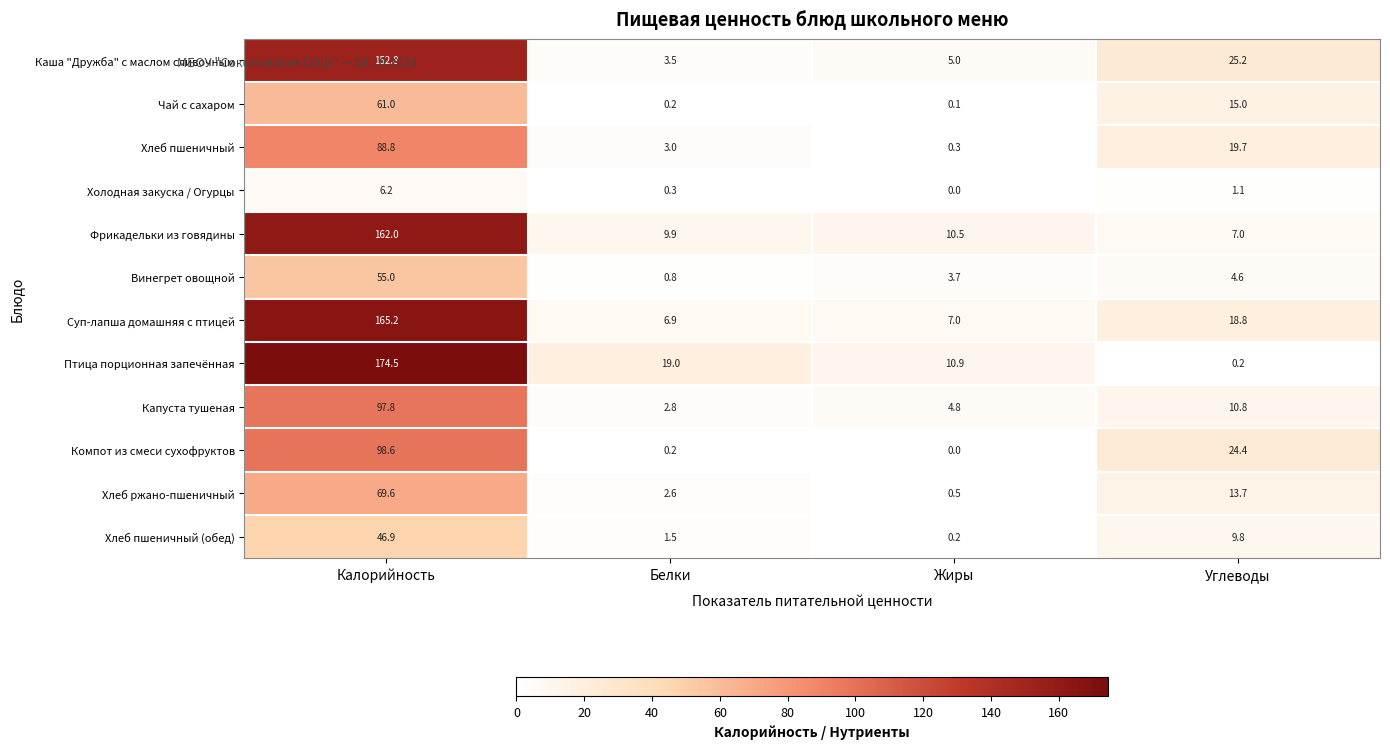

What is the difference between the Холодная закуска / Огурцы values at Жиры and Калорийность?

6.2